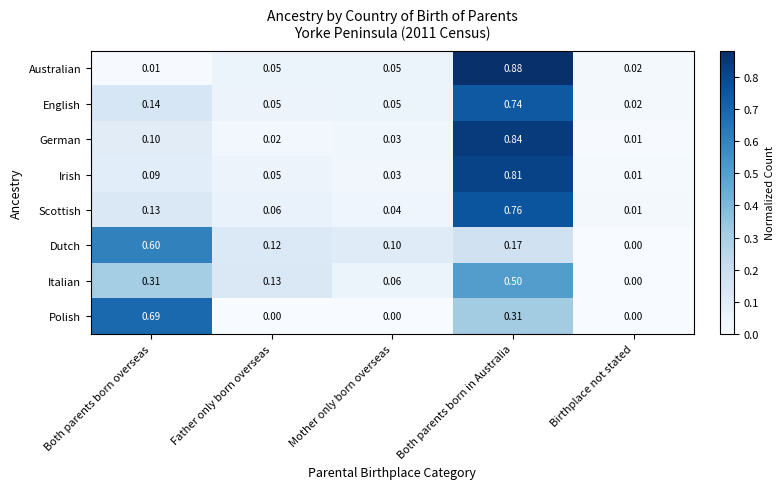

Is the value of Australian at Both parents born overseas greater than the value of Polish at Birthplace not stated?

Yes